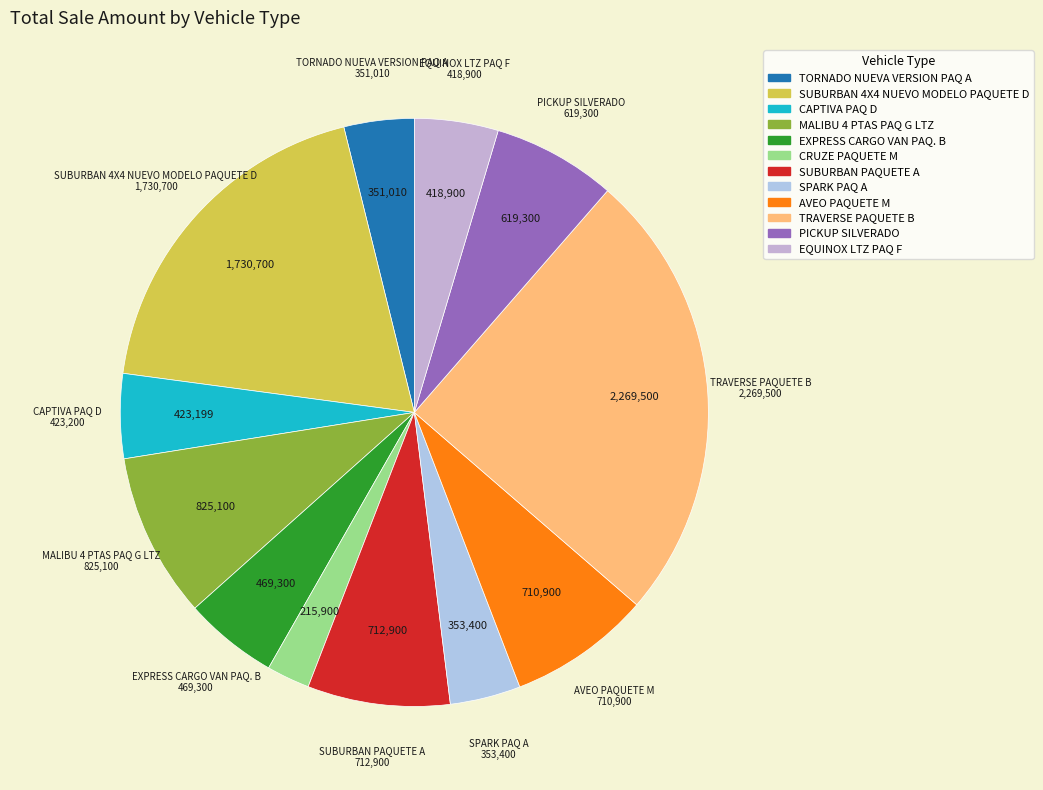

How much of the chart is everything except TORNADO NUEVA VERSION PAQ A?

96.1%